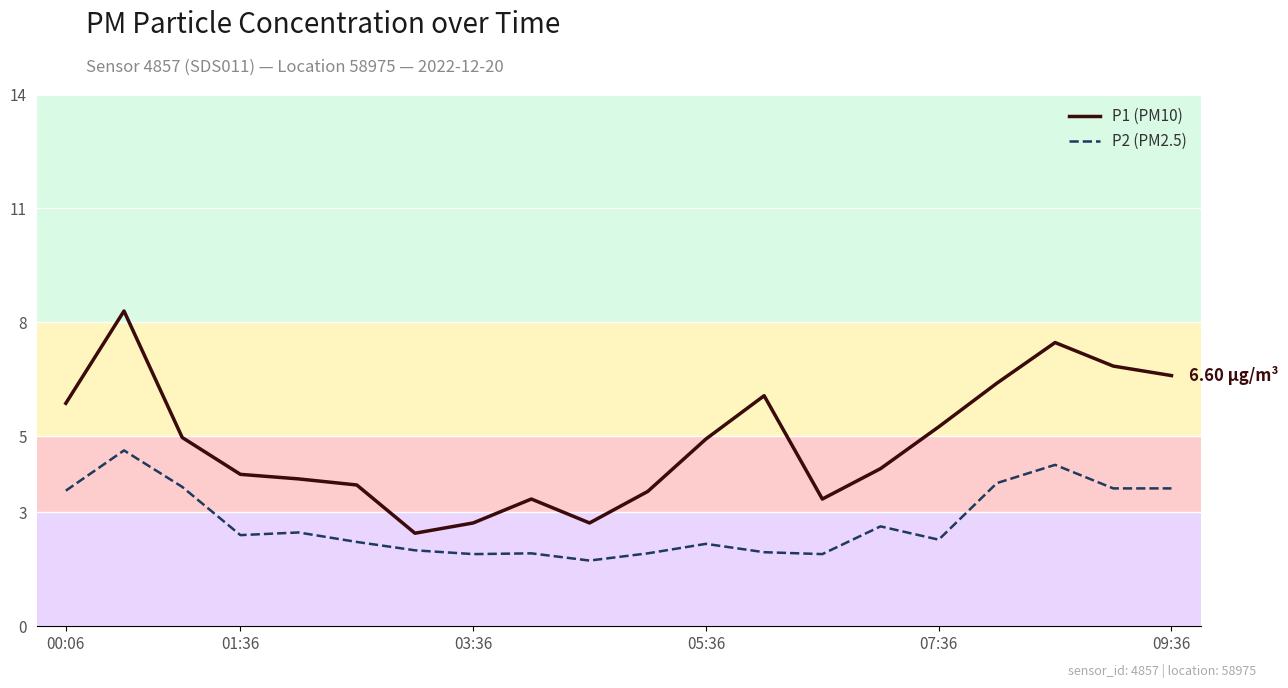

How many lines are shown in the chart?

2